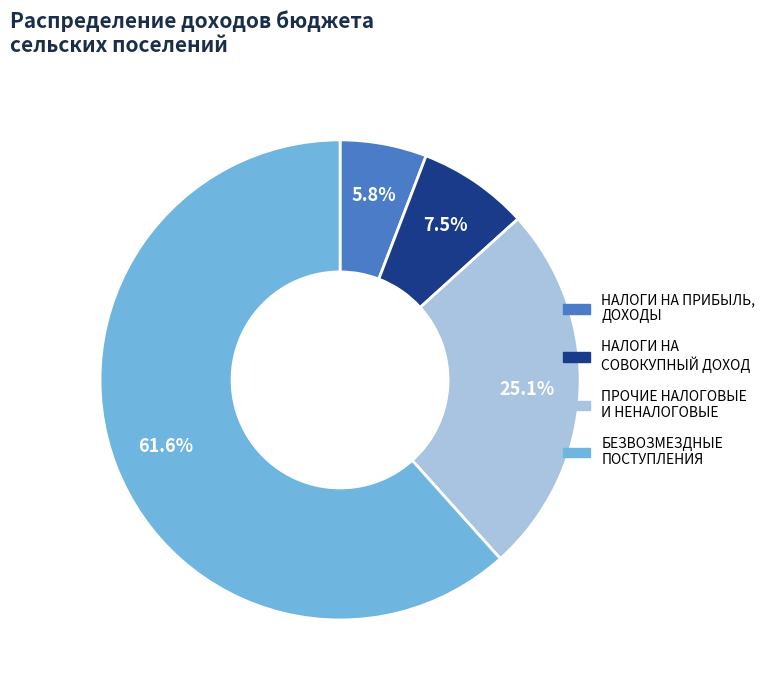

Is there a majority slice in this chart?

Yes